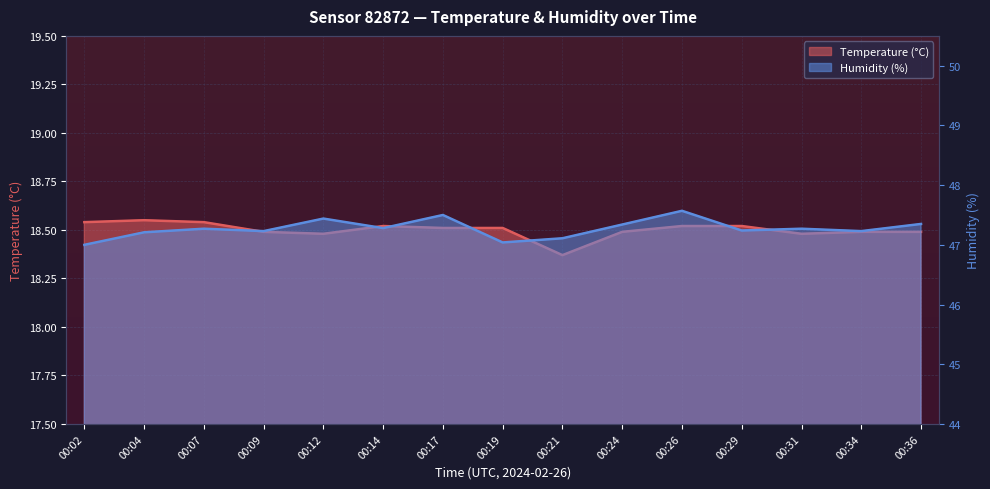

Between 00:17 and 00:26, which series saw the biggest shift?

Humidity